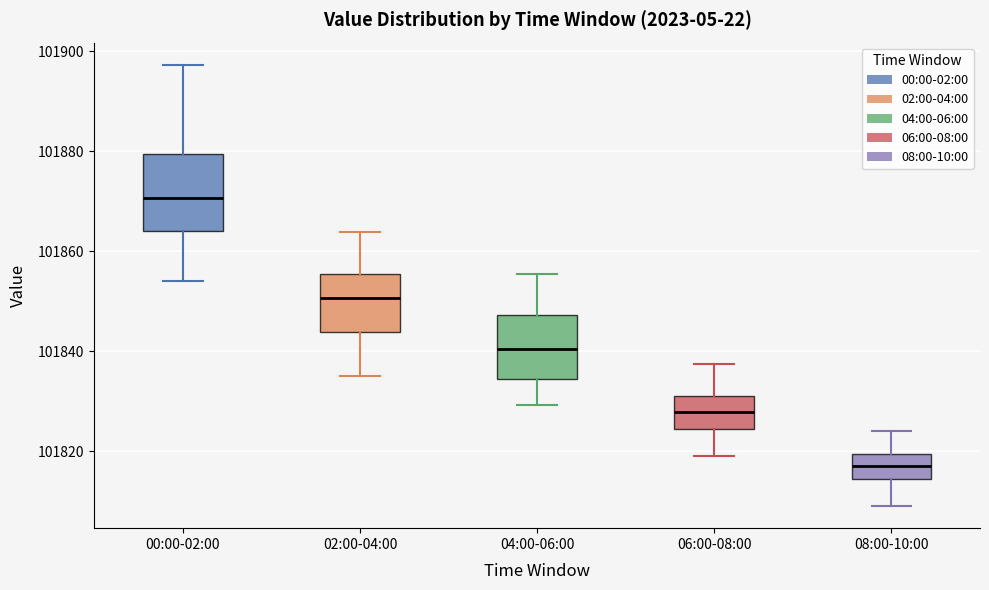

Reading left to right, read every box against the y-axis: the position of its median line, the range the box covers, and the ends of its whiskers. The values are not printed on the chart, so give them approximately, as read against the axis.

00:00-02:00: median 101870, box 101864 to 101880, whiskers 101854 to 101898
02:00-04:00: median 101850, box 101844 to 101856, whiskers 101836 to 101864
04:00-06:00: median 101840, box 101834 to 101848, whiskers 101830 to 101856
06:00-08:00: median 101828, box 101824 to 101832, whiskers 101820 to 101838
08:00-10:00: median 101818, box 101814 to 101820, whiskers 101810 to 101824